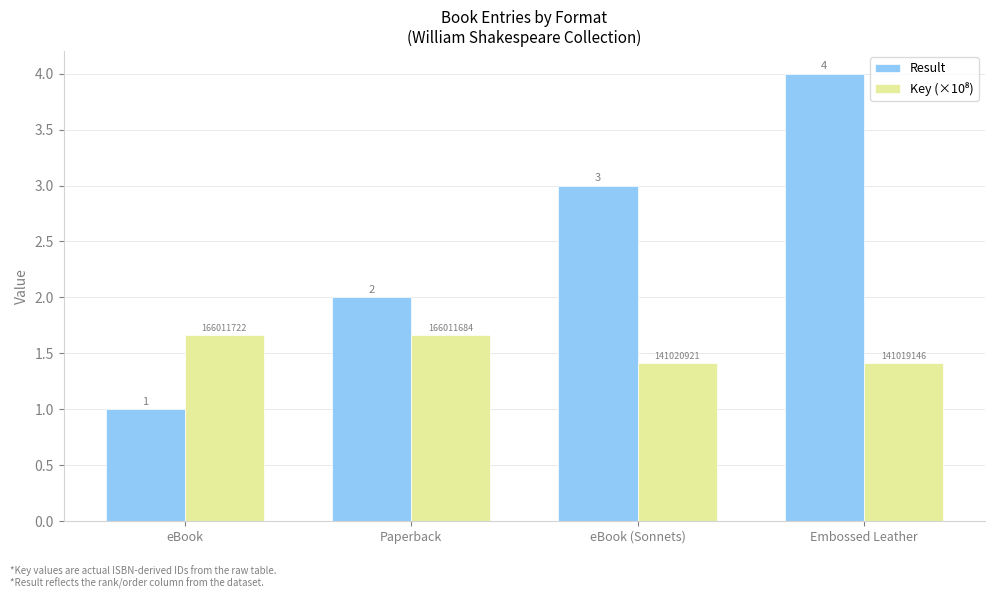

Does the chart contain stacked bars?

No